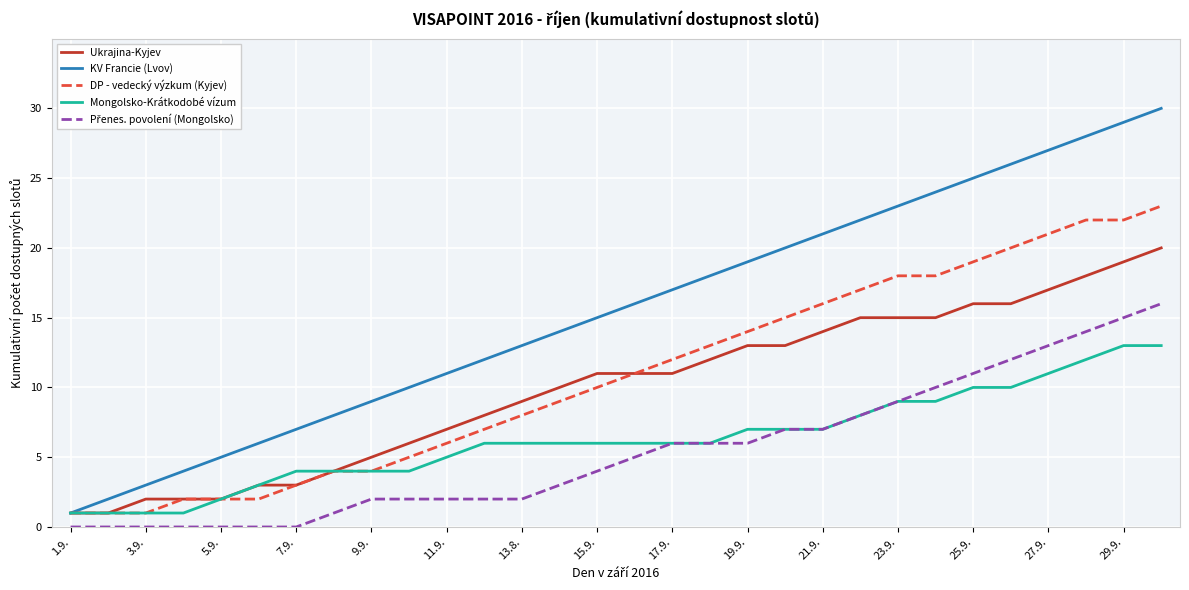

Which series has the widest spread of values?

KV Francie (Lvov)